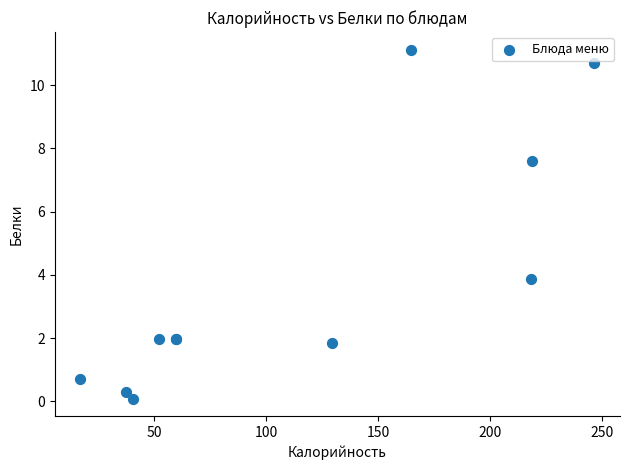

What Y value in the scatter plot is closest to 5?

3.9